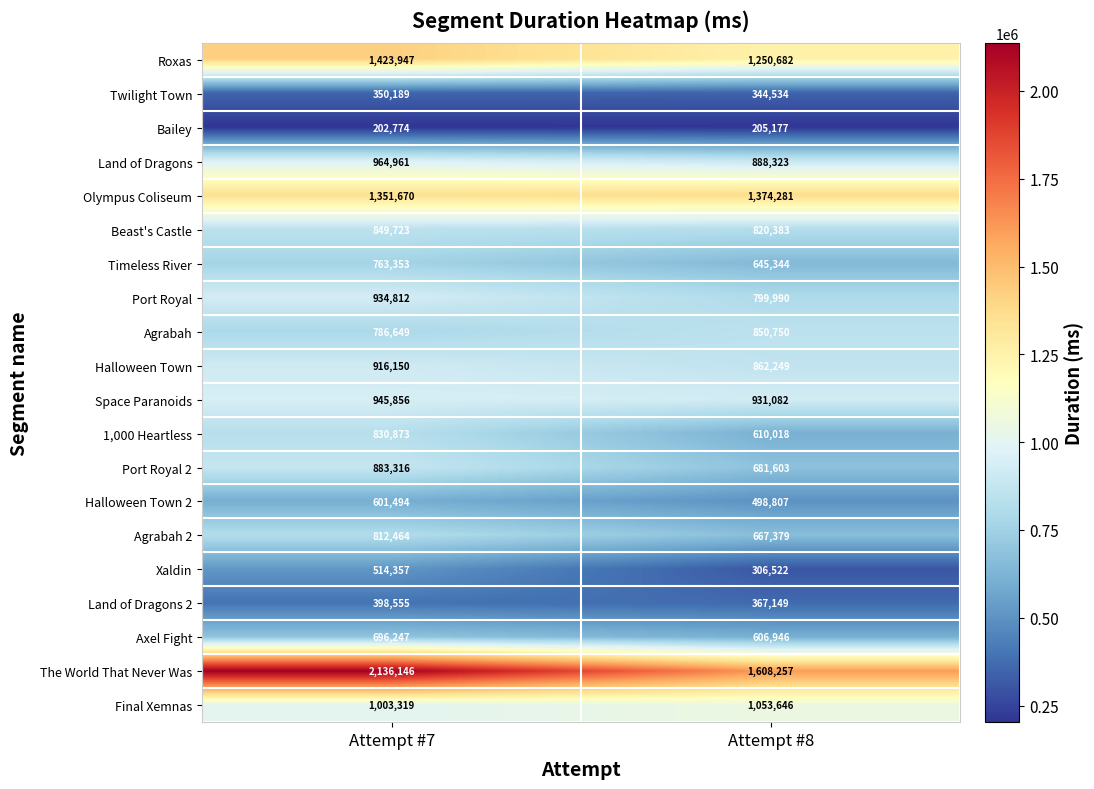

What is the sum of all The World That Never Was values?

3744403